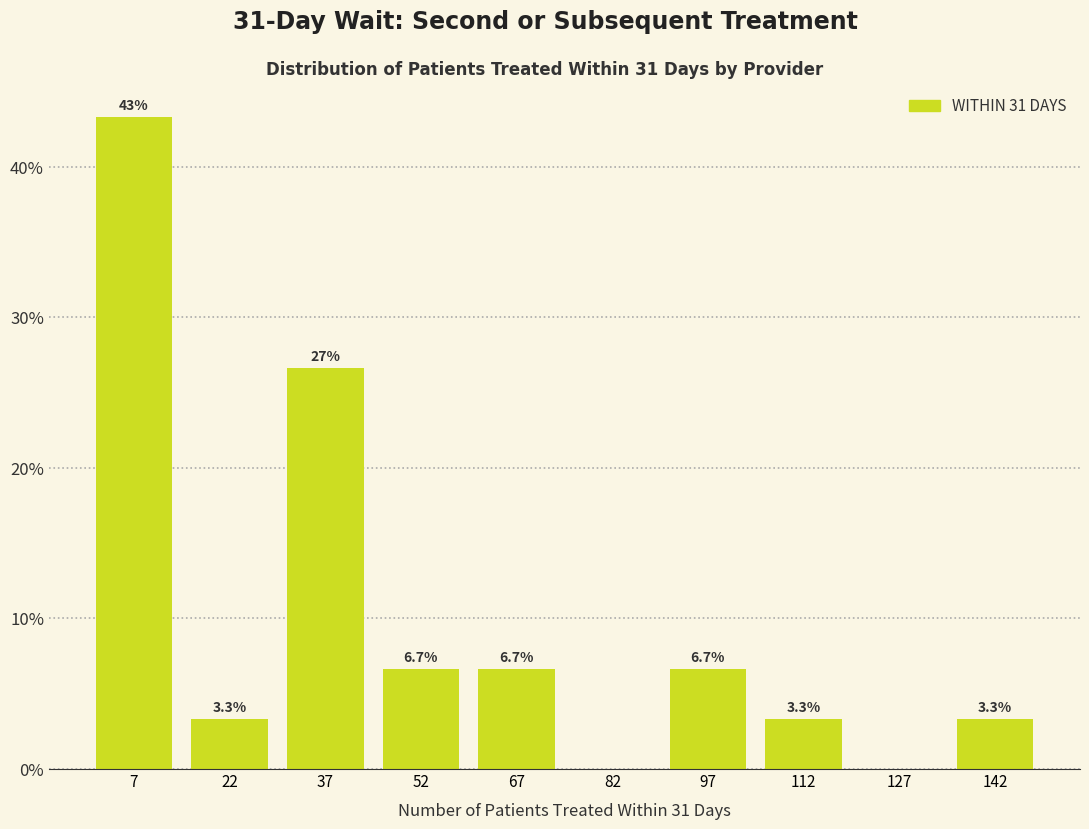

Which range on the x-axis has the tallest bar?

0 to 15